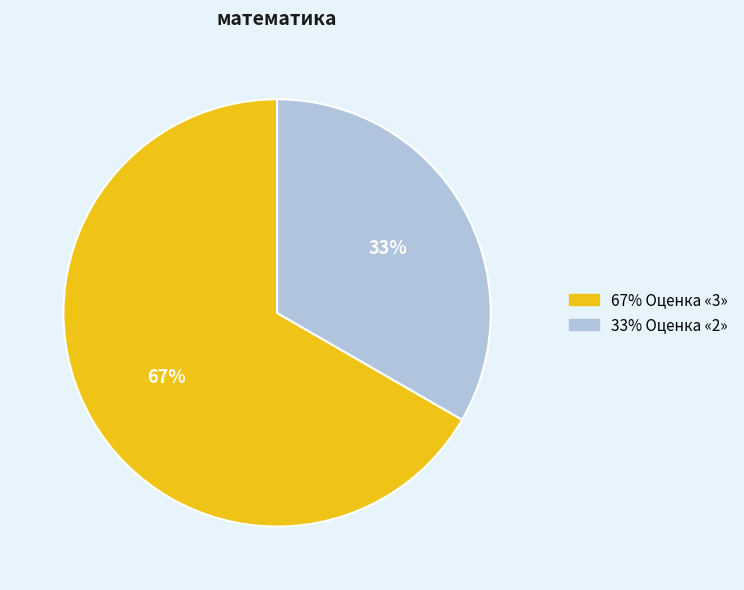

Is there a majority slice in this chart?

Yes